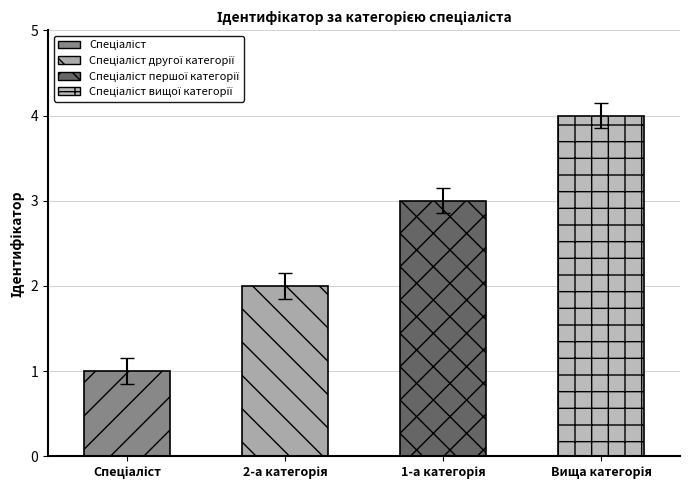

What is the label of the 3rd bar from the right?

Спеціаліст другої категорії